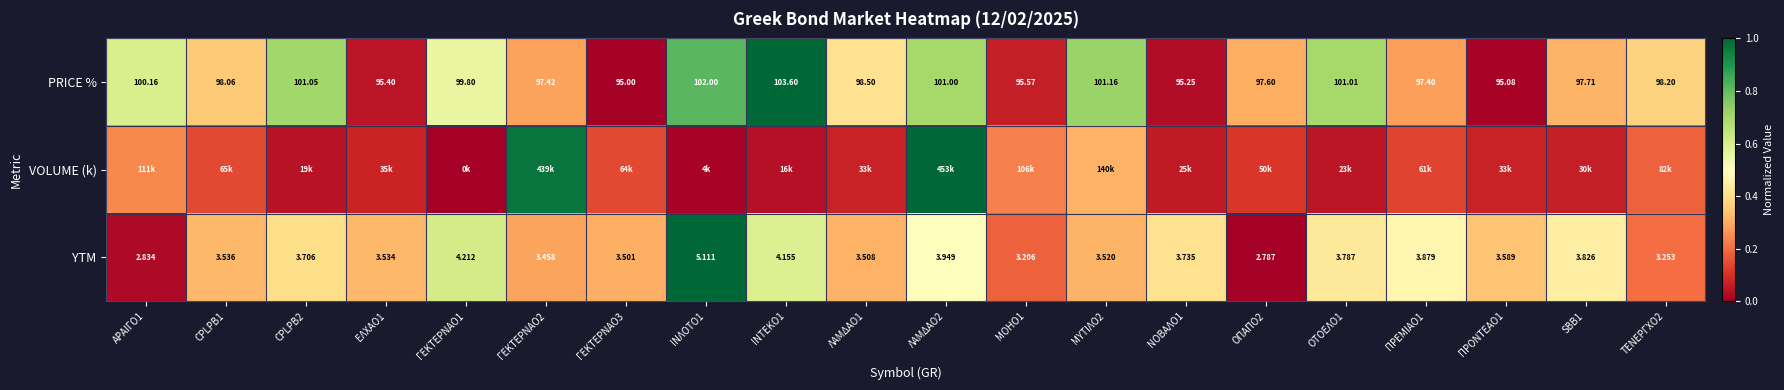

What is the difference between the maximum and minimum values in the VOLUME (k) series?

1.0